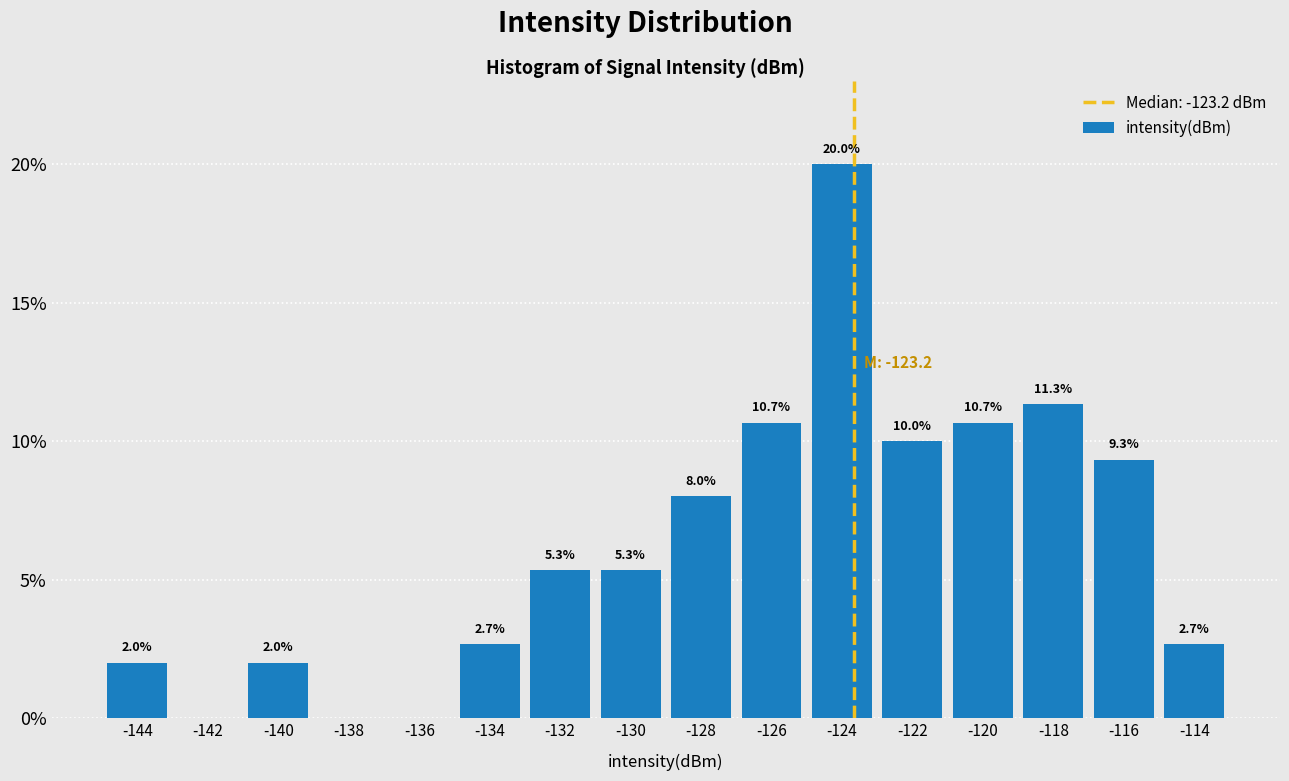

Reading left to right, list all the values displayed in this chart.

-144=2.0	-142=0.0	-140=2.0	-138=0.0	-136=0.0	-134=2.7	-132=5.3	-130=5.3	-128=8.0	-126=10.7	-124=20.0	-122=10.0	-120=10.7	-118=11.3	-116=9.3	-114=2.7